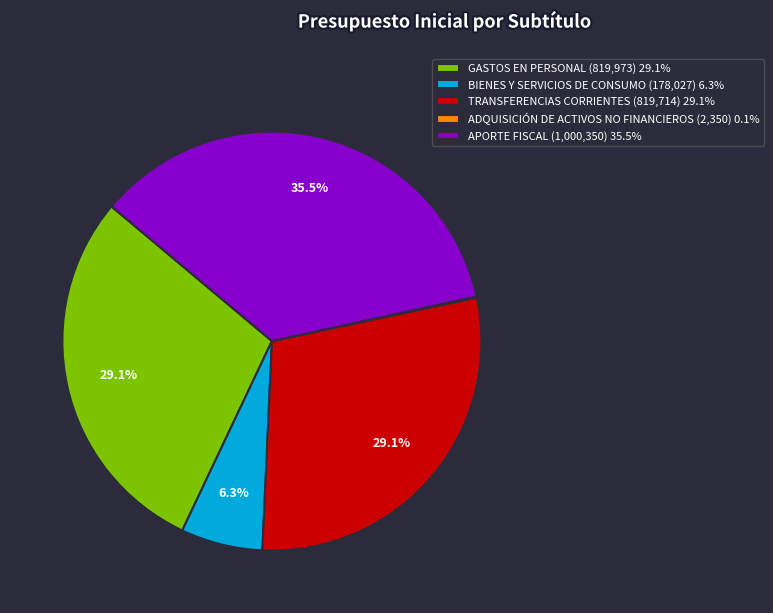

Does BIENES Y SERVICIOS DE CONSUMO represent more than half of the total?

No